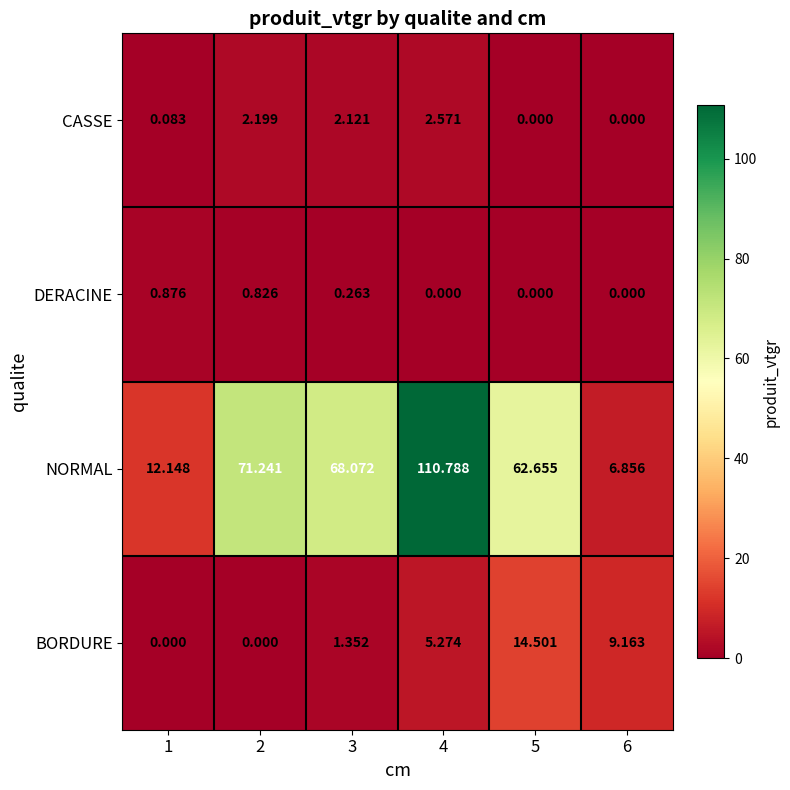

At 3, list the series in order from largest to smallest.

NORMAL, CASSE, BORDURE, DERACINE